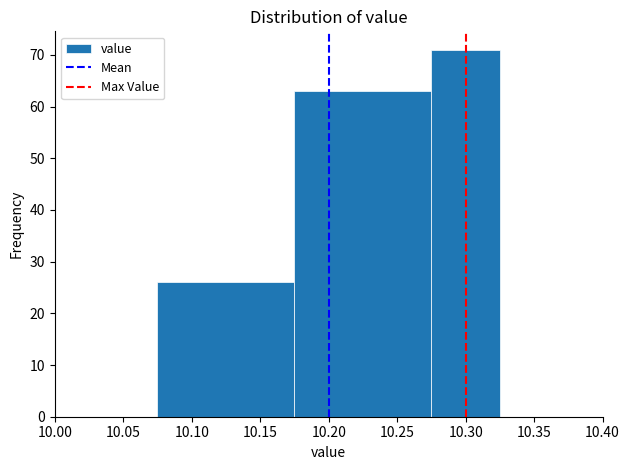

Over which range of the x-axis is the bar tallest?

10.275 to 10.325